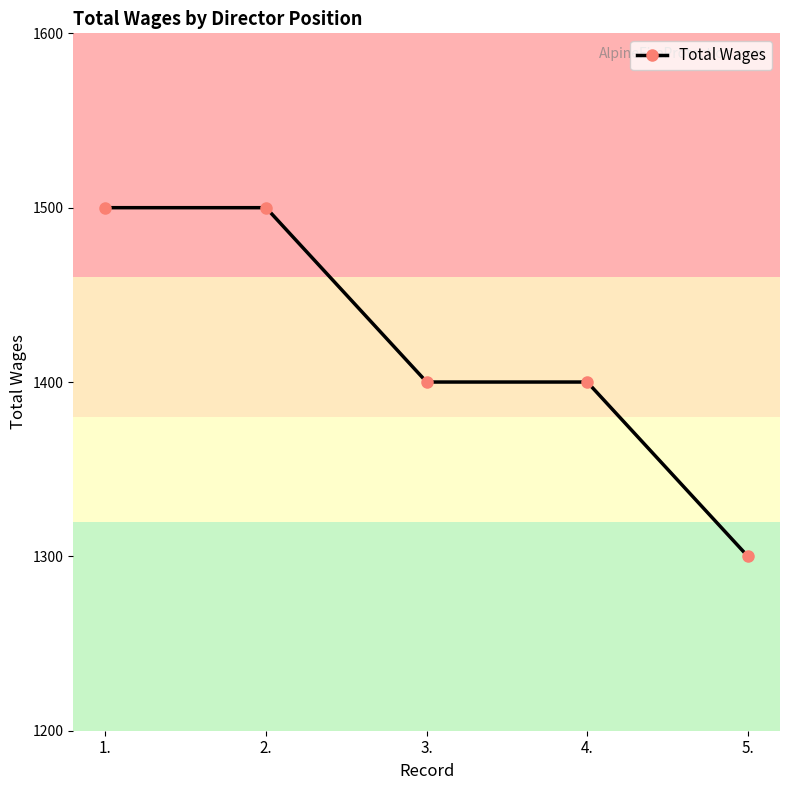

Approximately how many times larger is the value at 5. compared to 2.?

0.9